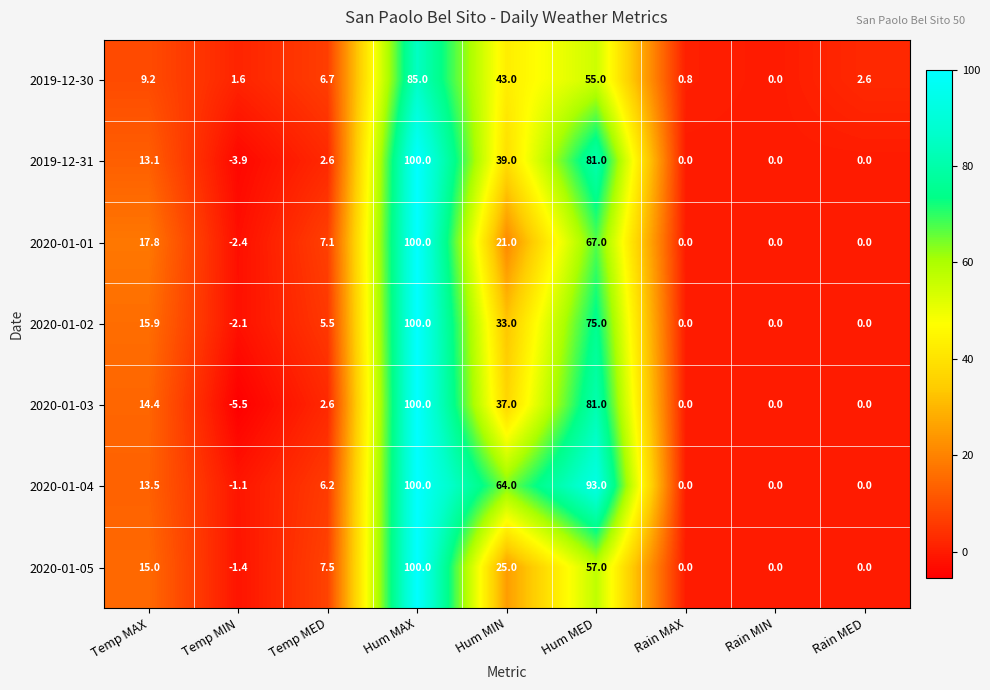

How many series are shown in this chart?

7